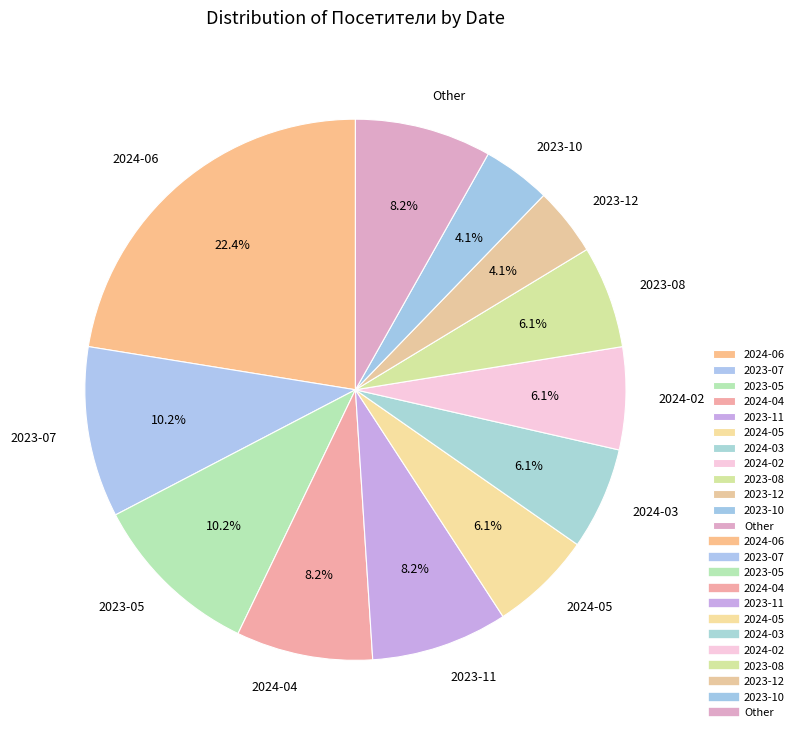

Combined, what portion of the pie is Other and 2024-03?

14.3%